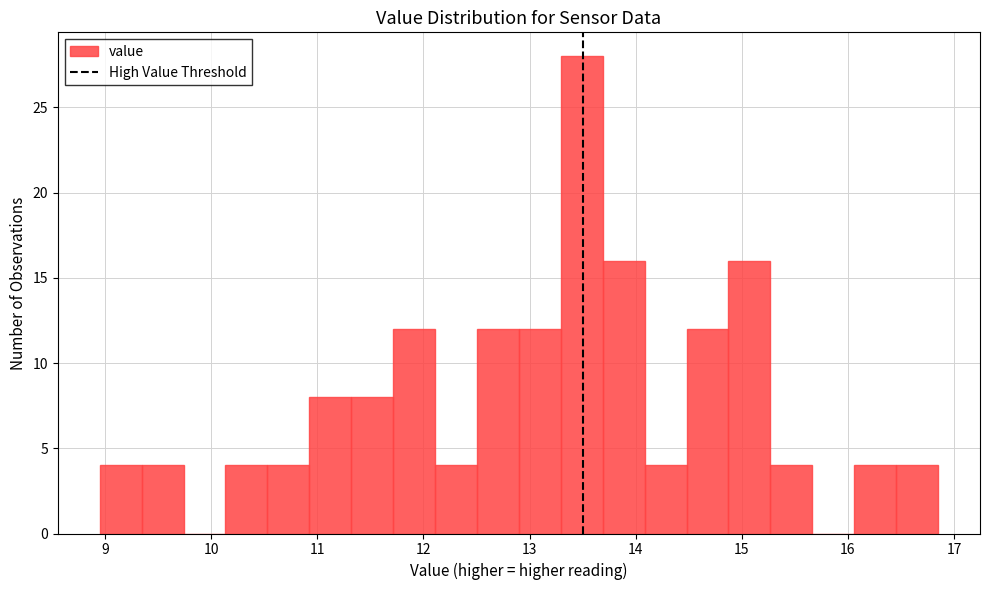

Read against the x-axis, roughly where is the centre of the tallest bar?

13.5